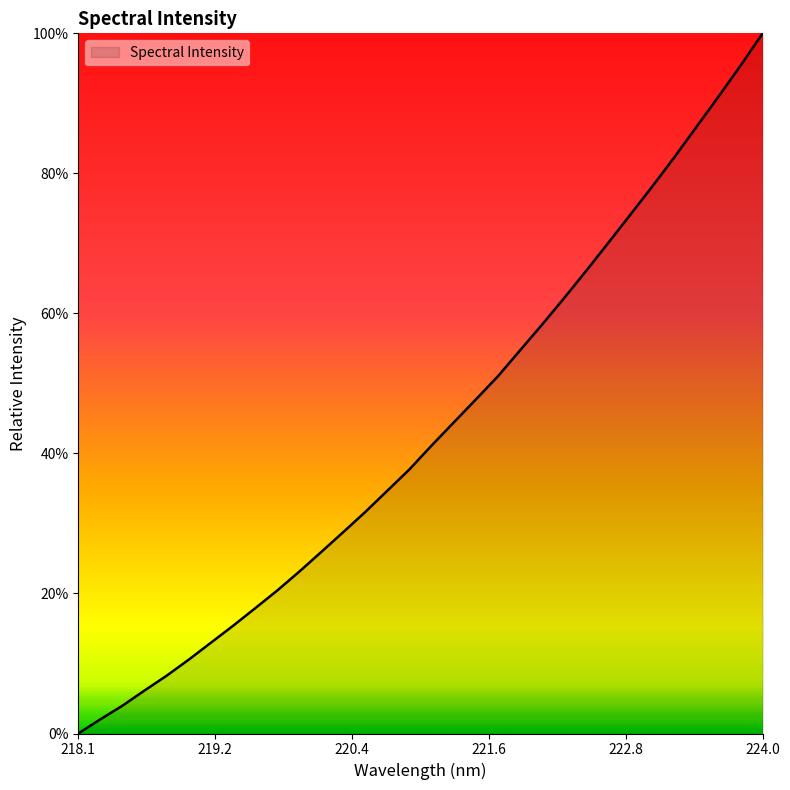

What is the greatest value displayed?

100.0